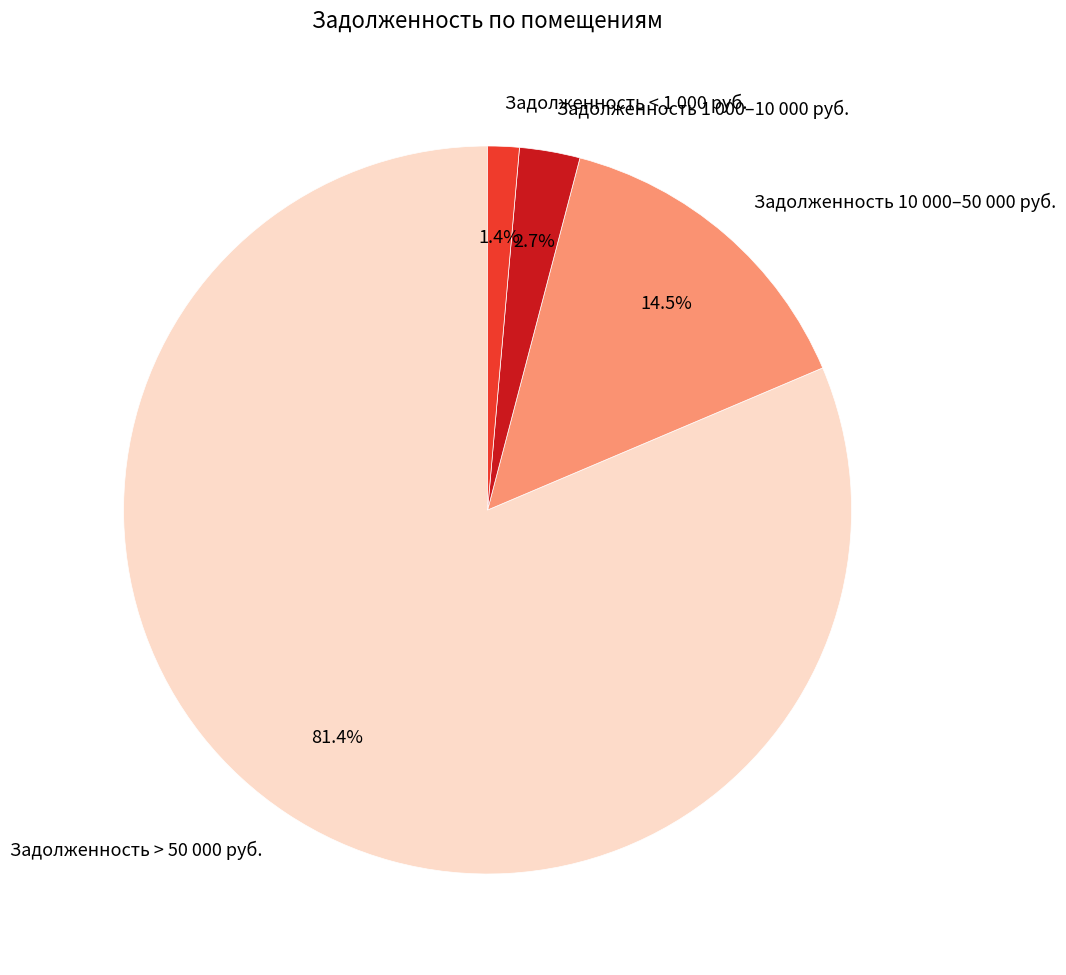

Is there any slice that represents more than half of the pie?

Yes